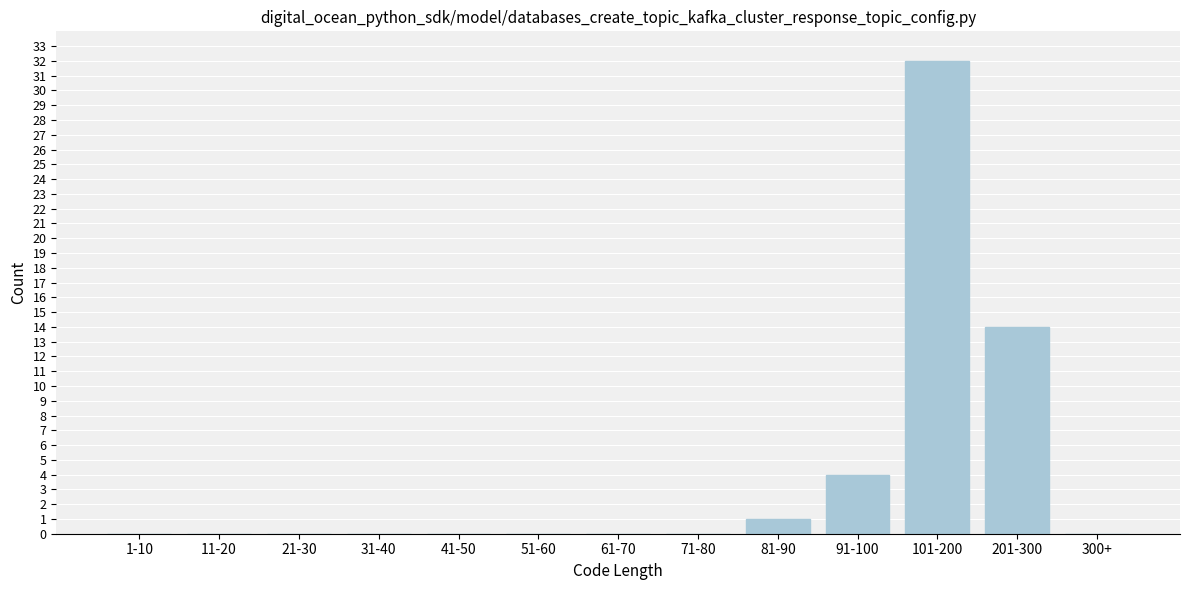

Reading right to left, list all the values displayed in this chart.

300+=0	201-300=14	101-200=32	91-100=4	81-90=1	71-80=0	61-70=0	51-60=0	41-50=0	31-40=0	21-30=0	11-20=0	1-10=0